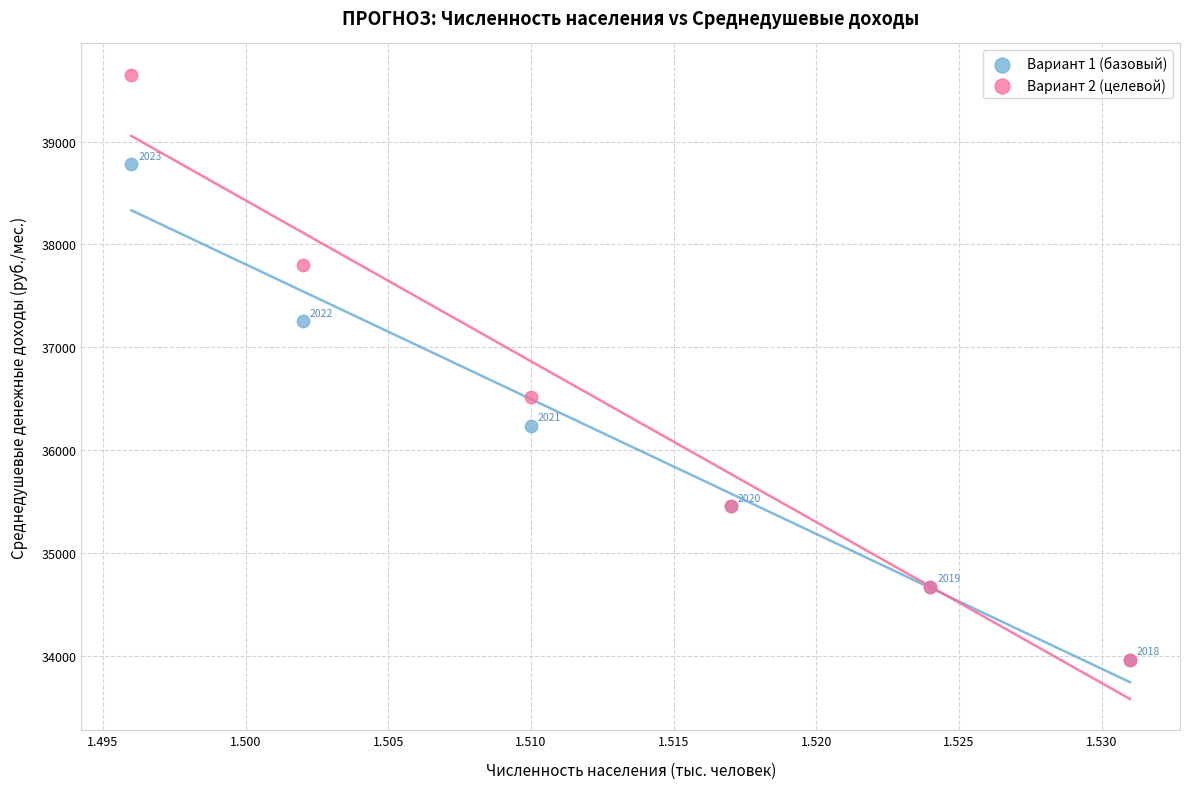

What are all the series names shown in the legend?

Вариант 1 (базовый), Вариант 2 (целевой)